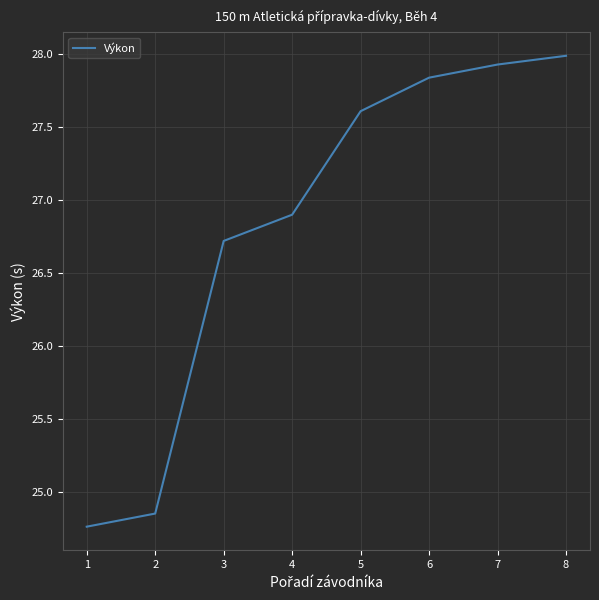

What is the greatest value displayed?

28.0